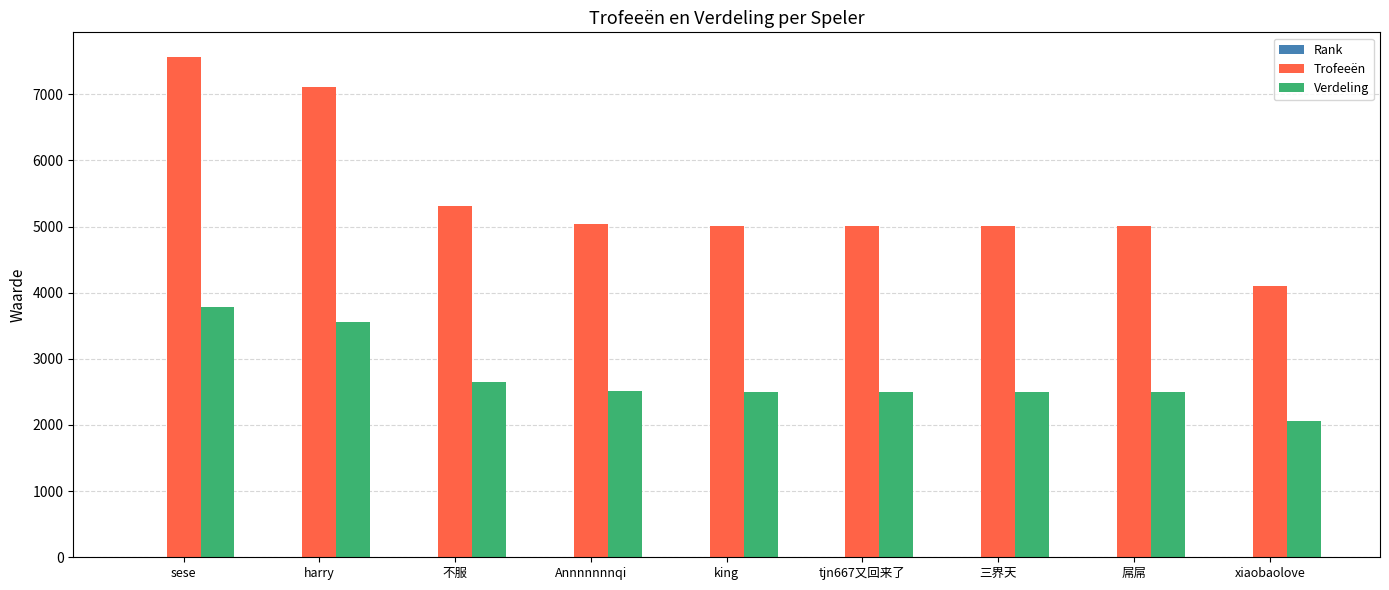

At which label is Verdeling closest to 2916?

不服